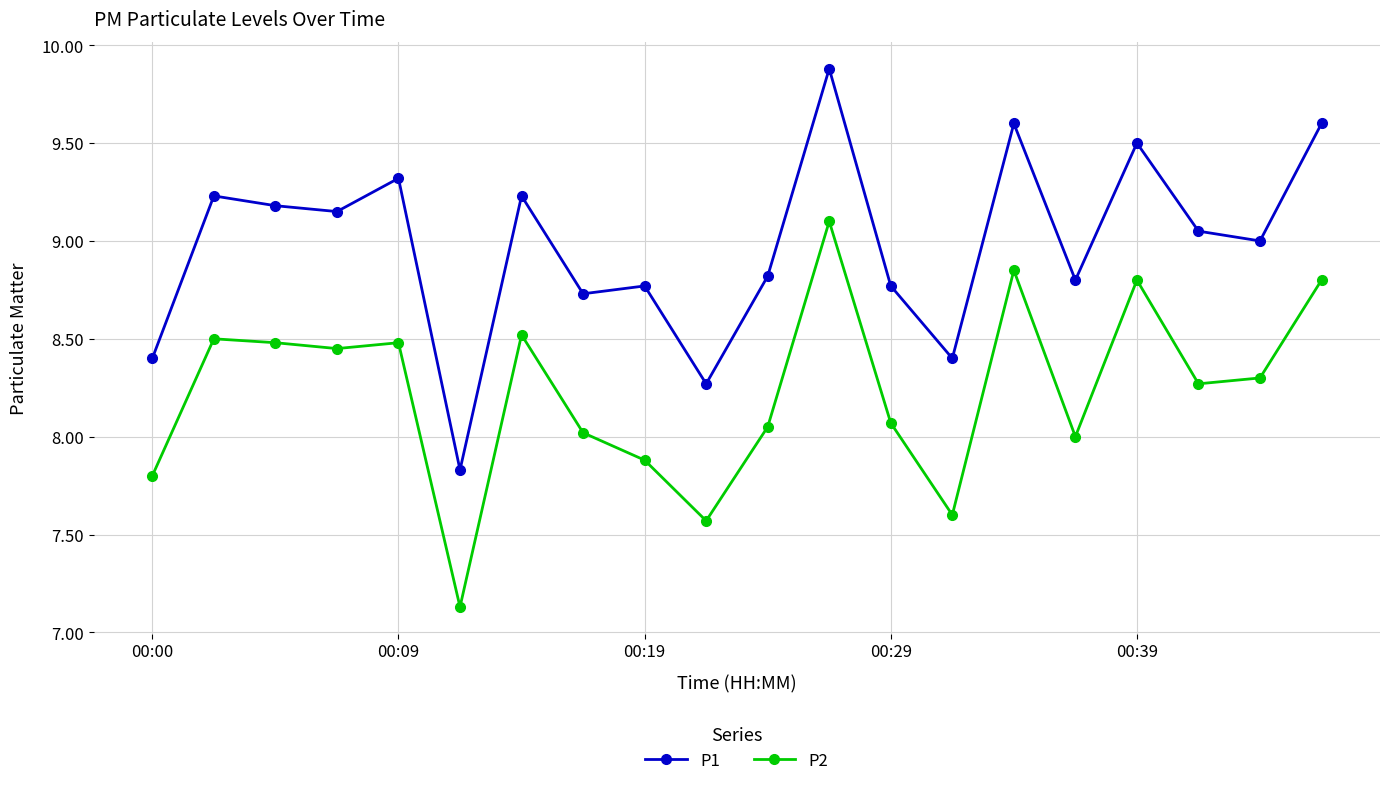

Which series has the largest total across all categories?

P1